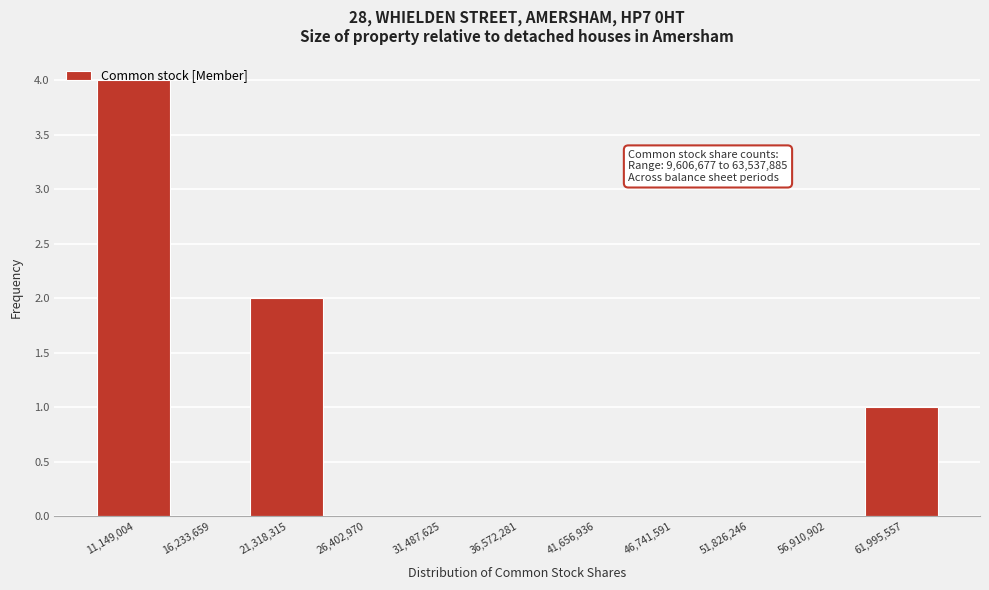

Over which range of the x-axis is the bar tallest?

9000000 to 14000000